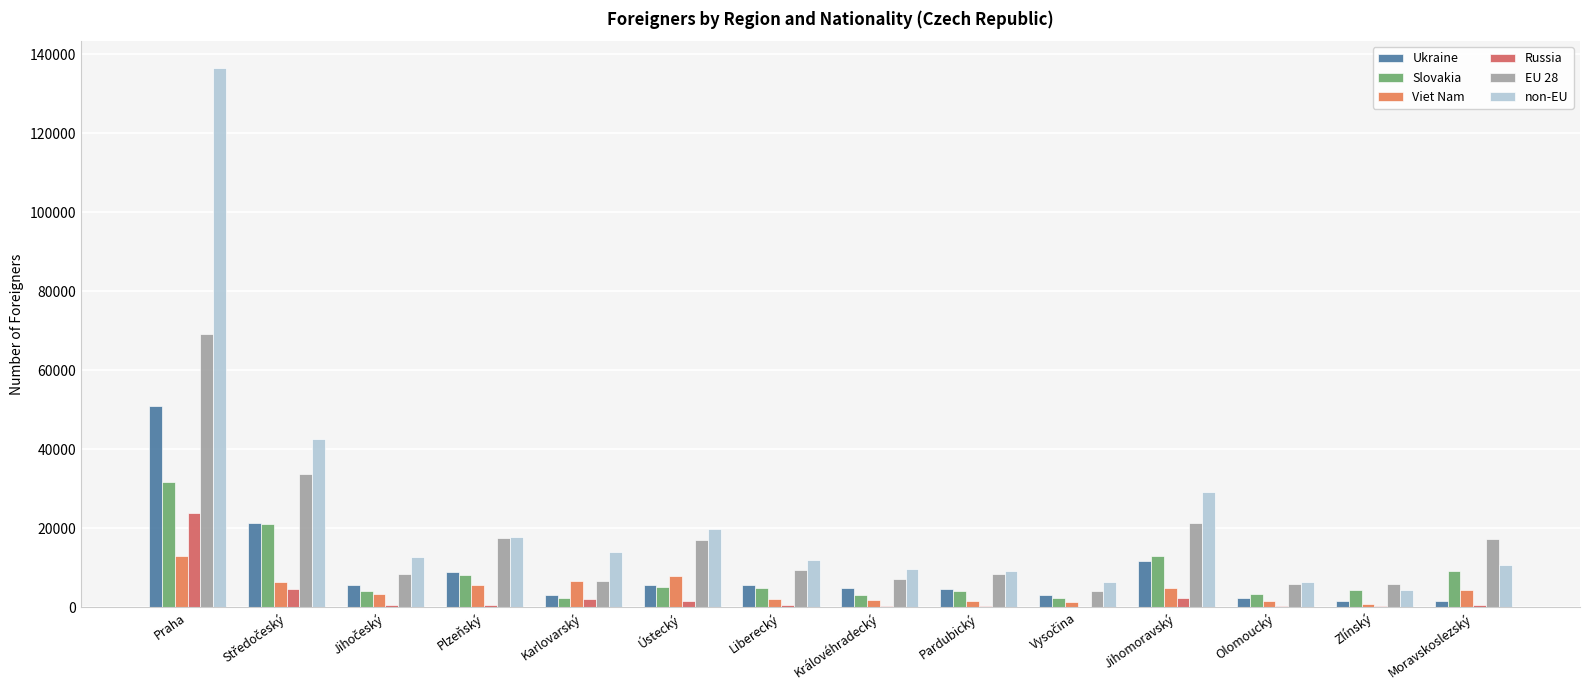

Are the bars horizontal?

No